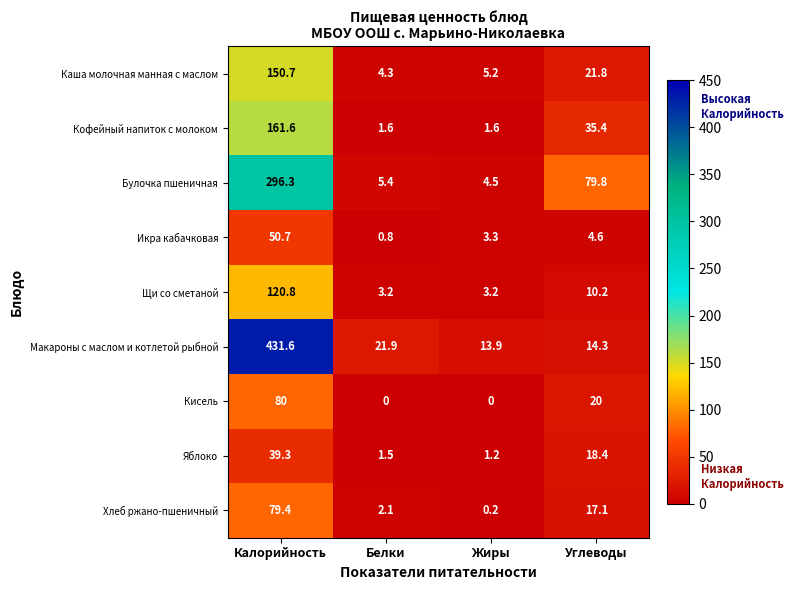

Which series has the largest range (max minus min)?

Макароны с маслом и котлетой рыбной